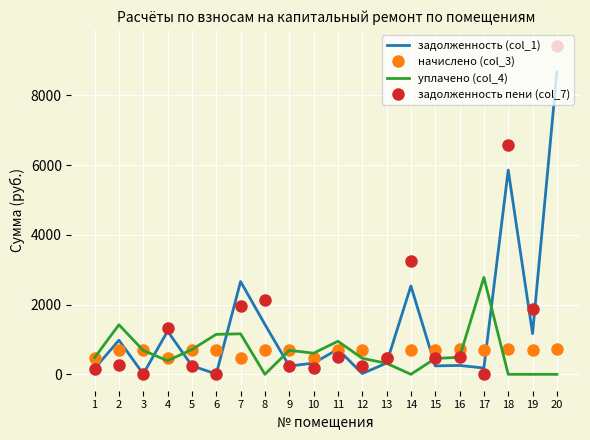

True or false: уплачено (col_4) has more than 2 interior local peaks.

True